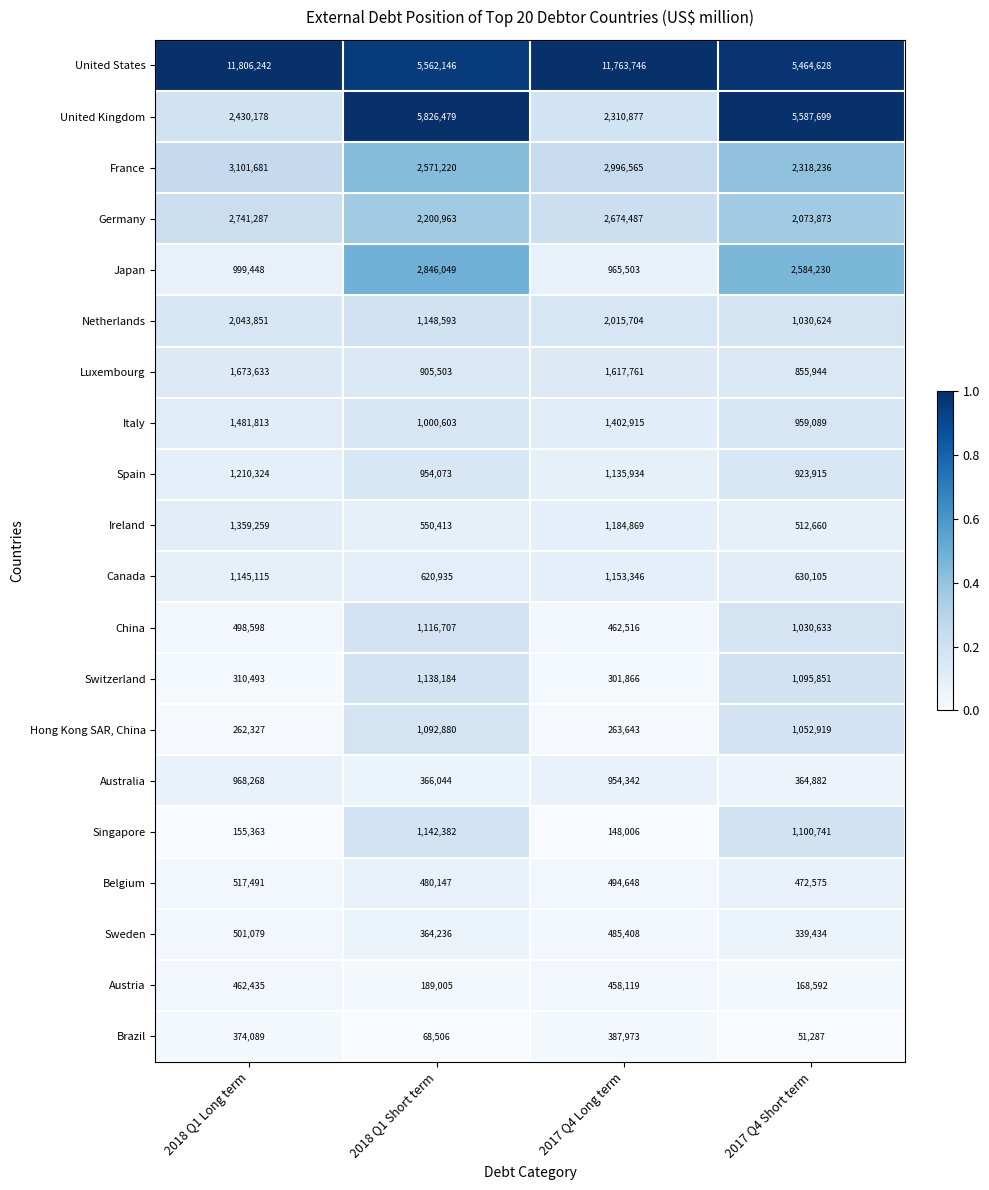

What is the difference between the maximum and minimum values in the Sweden series?

161645